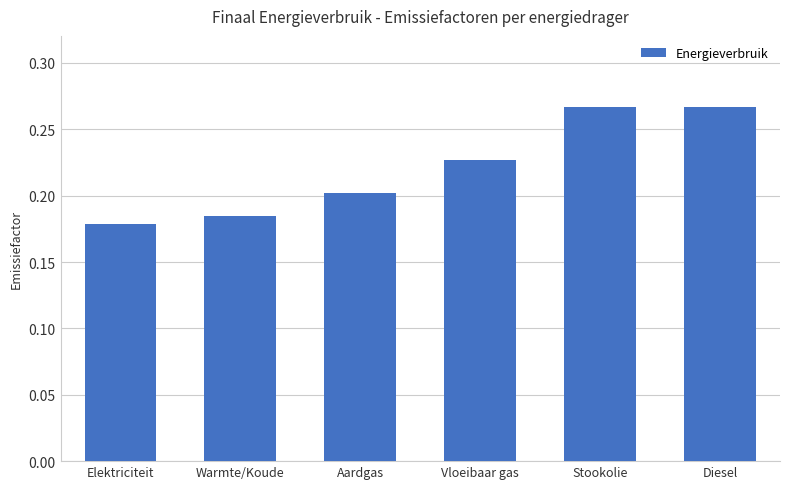

What is the label of the 6th bar from the right?

Elektriciteit